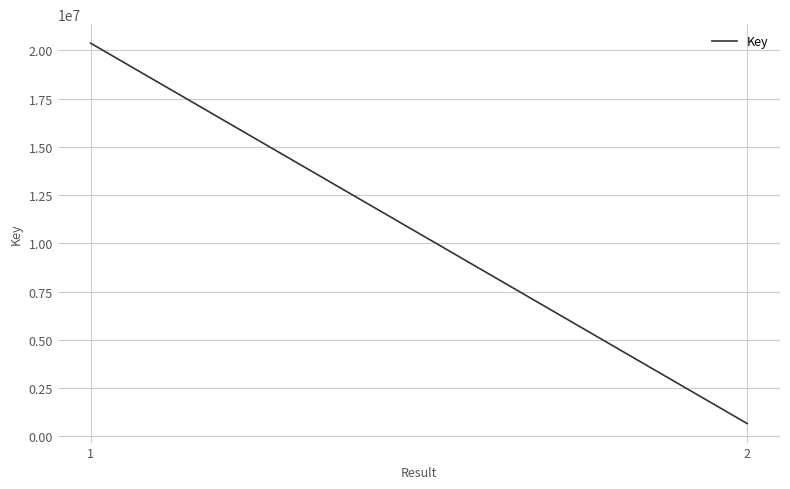

Which label corresponds to the largest value in the chart?

1